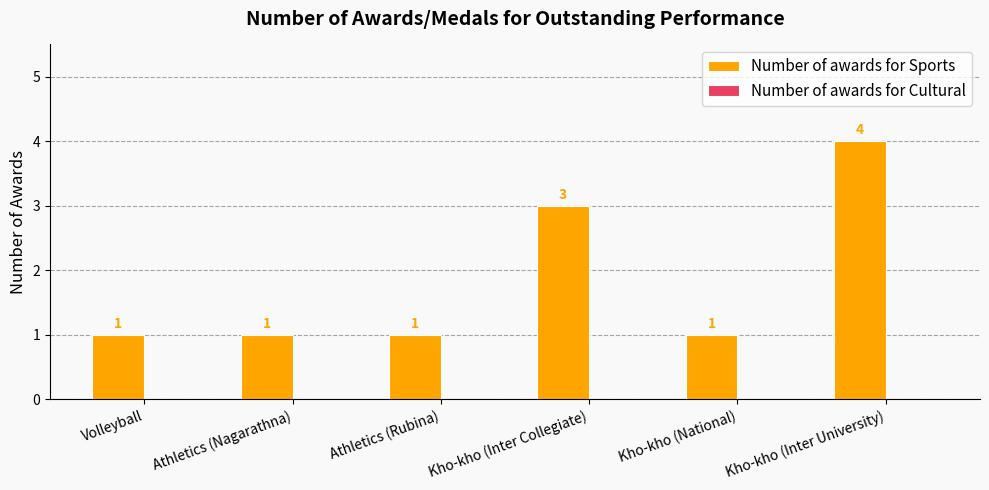

What is the change in value from Athletics (Nagarathna) to Kho-kho (Inter University)?

+3